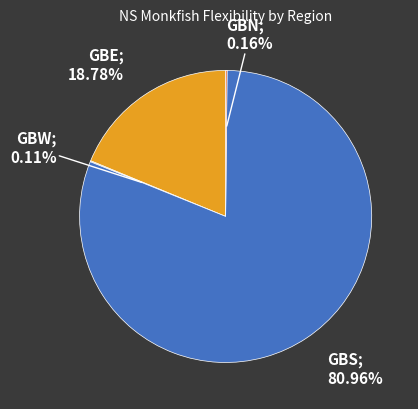

Does any single category account for the majority?

Yes